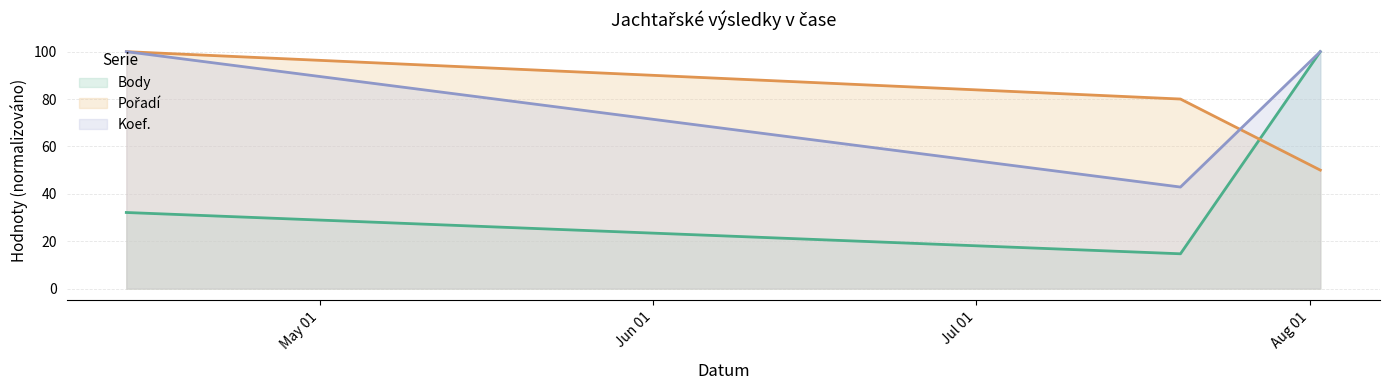

Count the Pořadí values in the range 50 to 100.

3